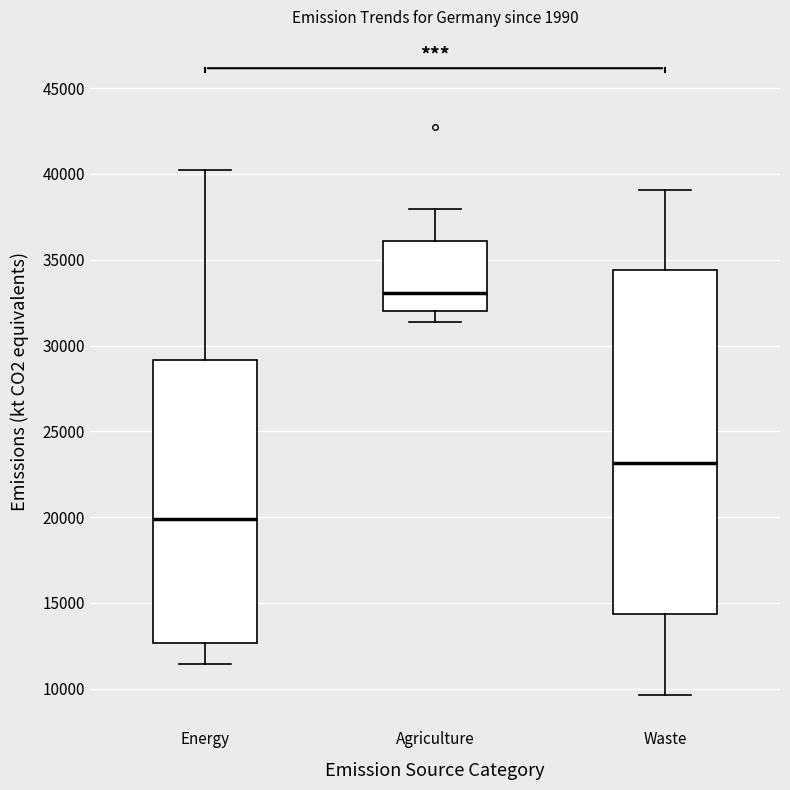

Reading left to right, read every box against the y-axis: the position of its median line, the range the box covers, and the ends of its whiskers. The values are not printed on the chart, so give them approximately, as read against the axis.

Energy: median 20000, box 12500 to 29000, whiskers 11500 to 40000
Agriculture: median 33000, box 32000 to 36000, whiskers 31500 to 38000
Waste: median 23000, box 14500 to 34500, whiskers 9500 to 39000